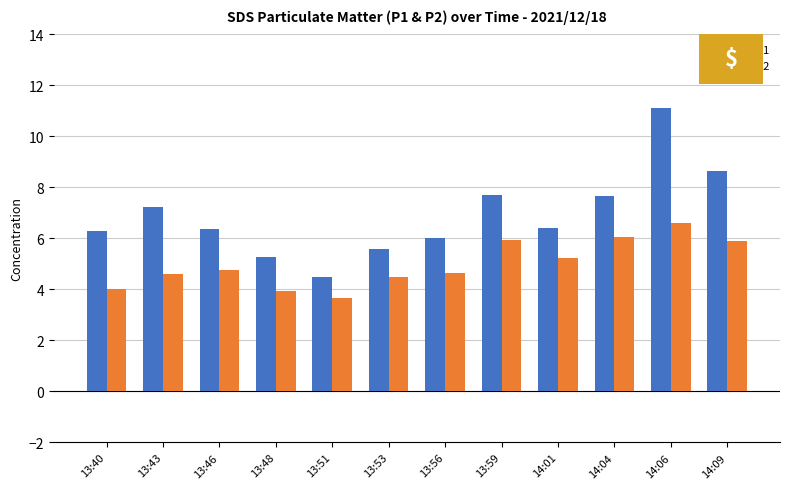

What is the label of the 1st bar from the right?

14:09